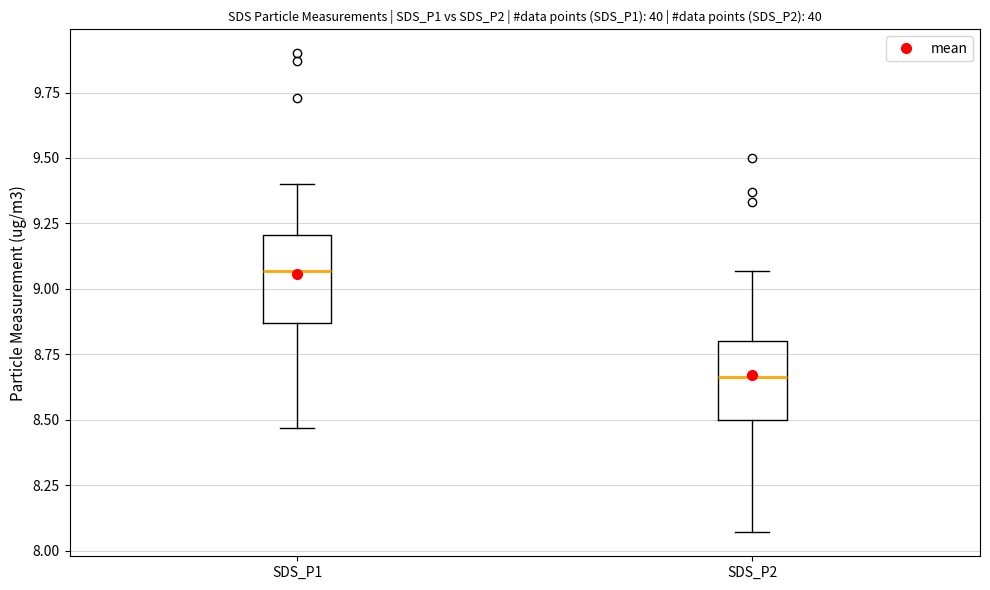

Which box has the lowest median line?

SDS_P2